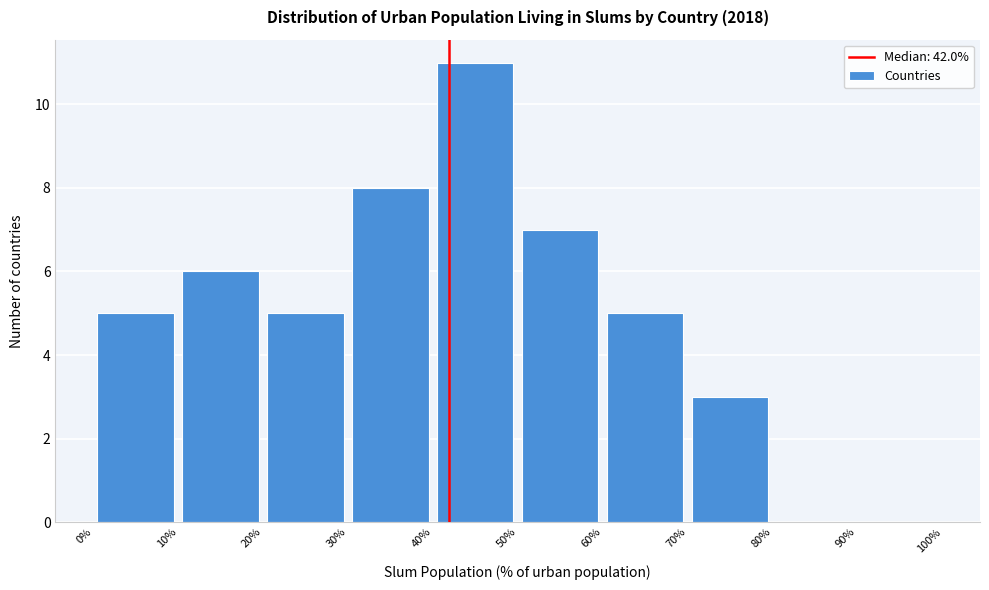

Reading left to right, list every bar in this chart as the range it spans on the x-axis followed by its height. The values are not printed on the chart, so give them approximately, as read against the axis.

0% to 10%: 5
10% to 20%: 6
20% to 30%: 5
30% to 40%: 8
40% to 50%: 11
50% to 60%: 7
60% to 70%: 5
70% to 80%: 3
80% to 90%: 0
90% to 100%: 0